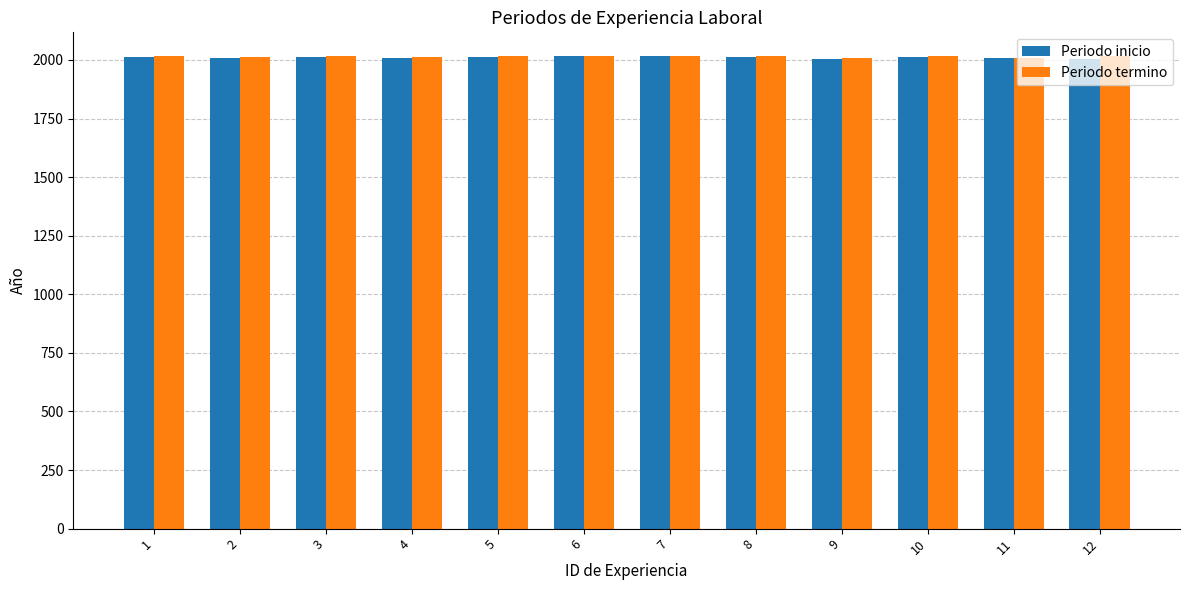

What is the value of the Periodo inicio bar at the 10th from the left?

2013